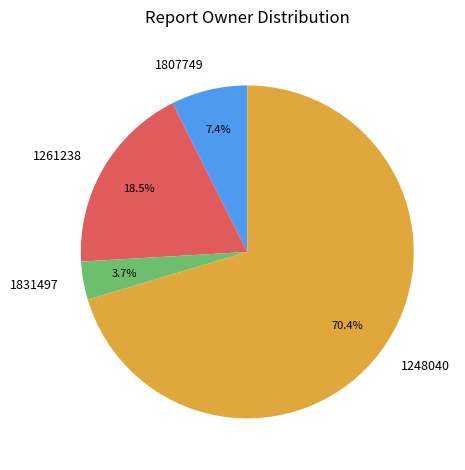

Which has a higher value, 1807749 or 1831497?

1807749